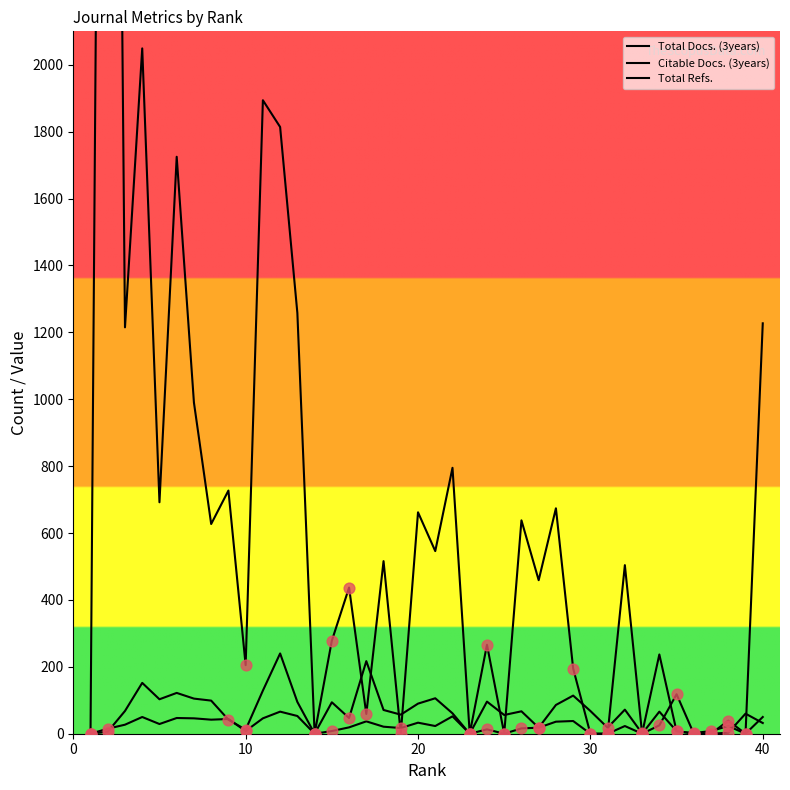

Which series contains the lowest Y value?

Total Docs. (3years)